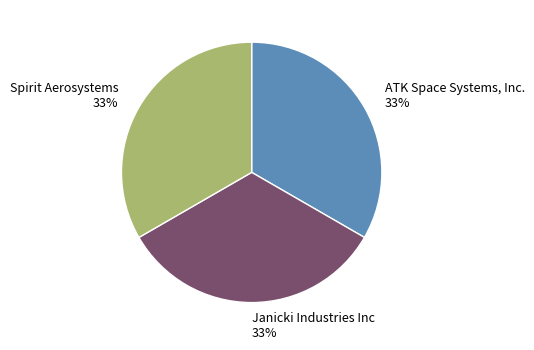

How many segments does this pie chart have?

3